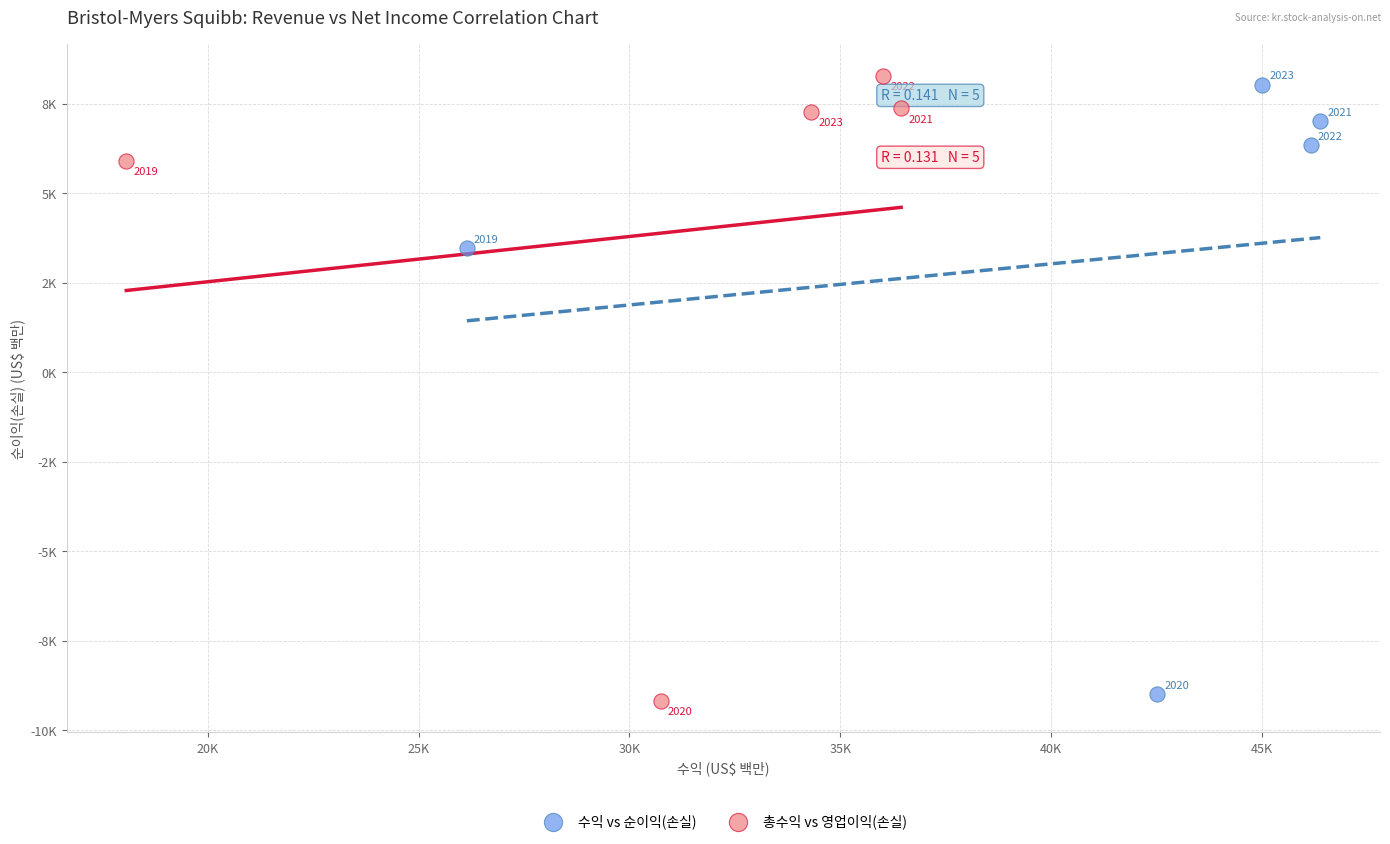

What are all the series names shown in the legend?

수익 vs 순이익(손실), 총수익 vs 영업이익(손실)